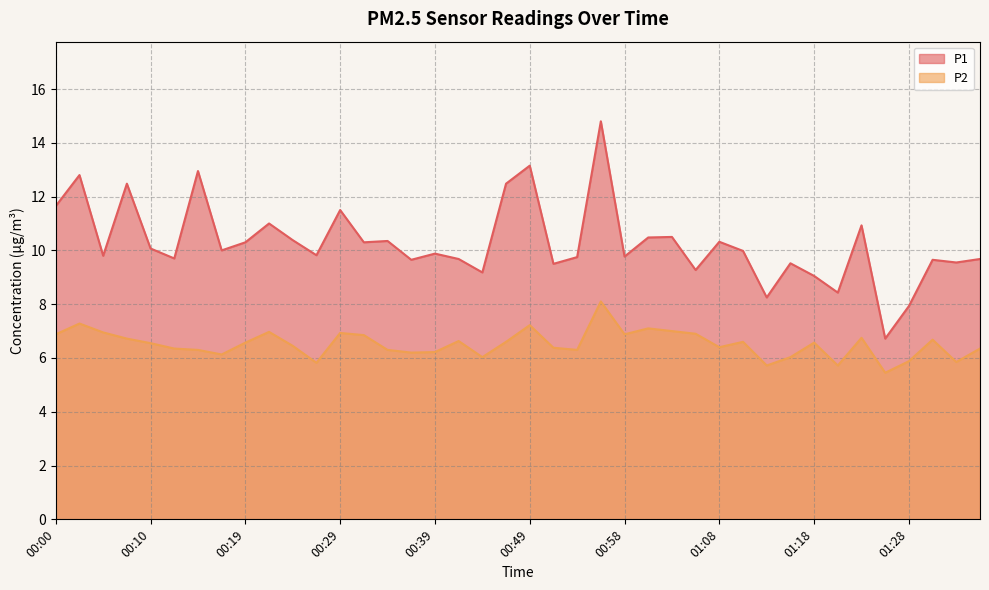

Rank the categories by P2 value from lowest to highest.

01:25, 01:13, 01:20, 00:27, 01:33, 01:28, 00:44, 01:16, 00:17, 00:36, 00:39, 00:15, 00:34, 00:54, 00:12, 01:35, 00:51, 01:08, 00:24, 00:10, 00:19, 01:18, 00:46, 01:11, 00:41, 01:30, 00:07, 01:23, 00:32, 00:00, 00:58, 01:06, 00:29, 00:05, 00:22, 01:03, 01:01, 00:49, 00:03, 00:56